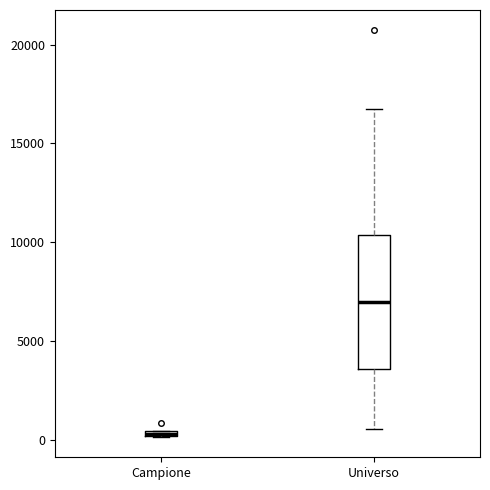

Where is the lower edge of the box for Universo on the y-axis? The values are not printed on the chart, so give them approximately, as read against the axis.

3500